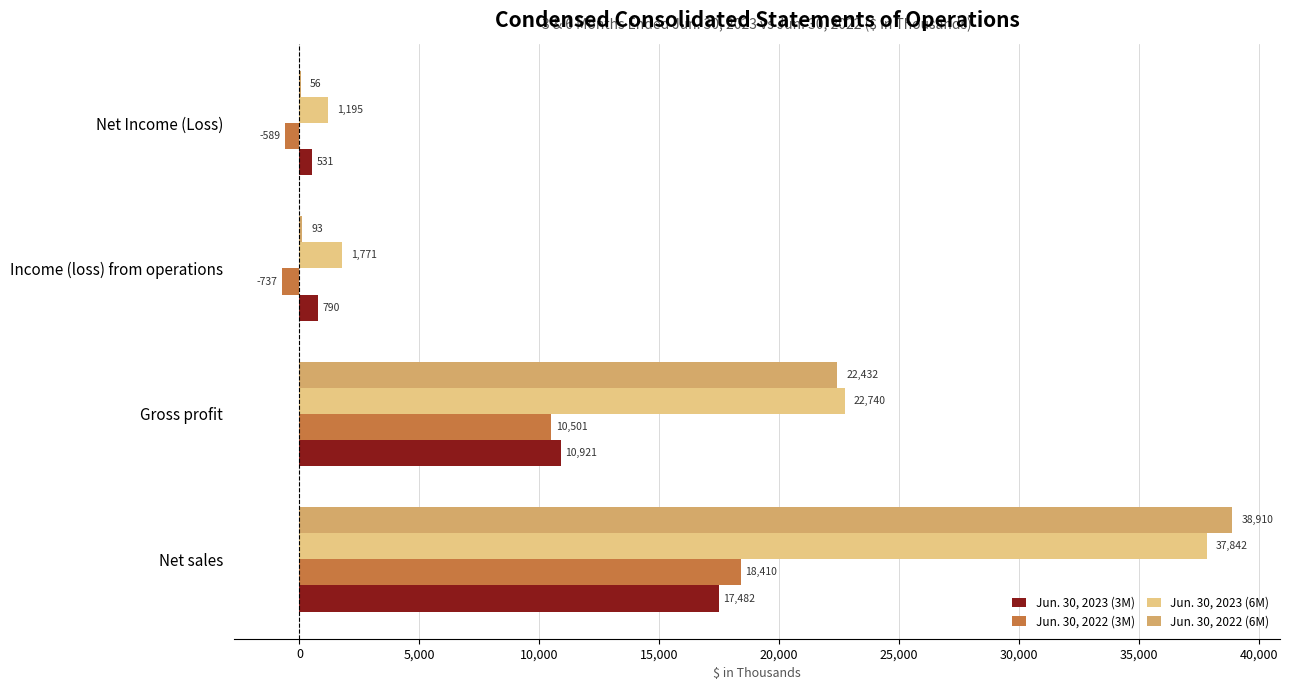

Which series has the largest total across all categories?

Jun. 30, 2023 (6M)